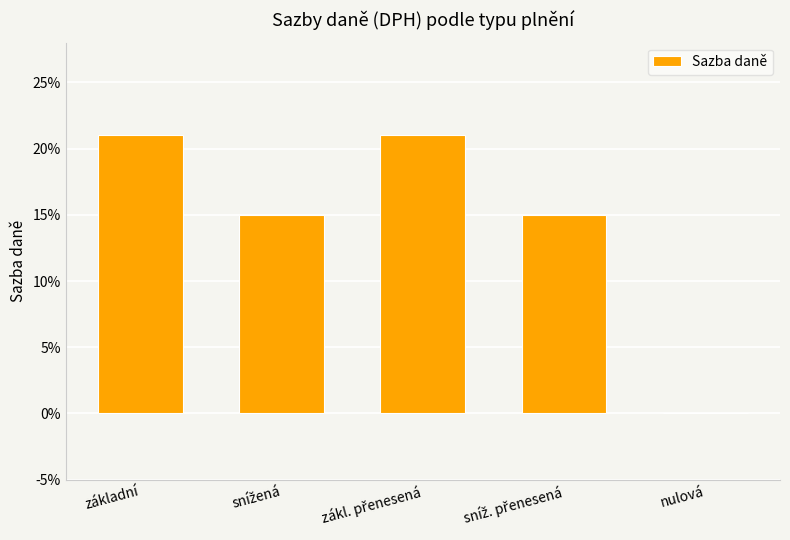

What position from the left is snížená?

2